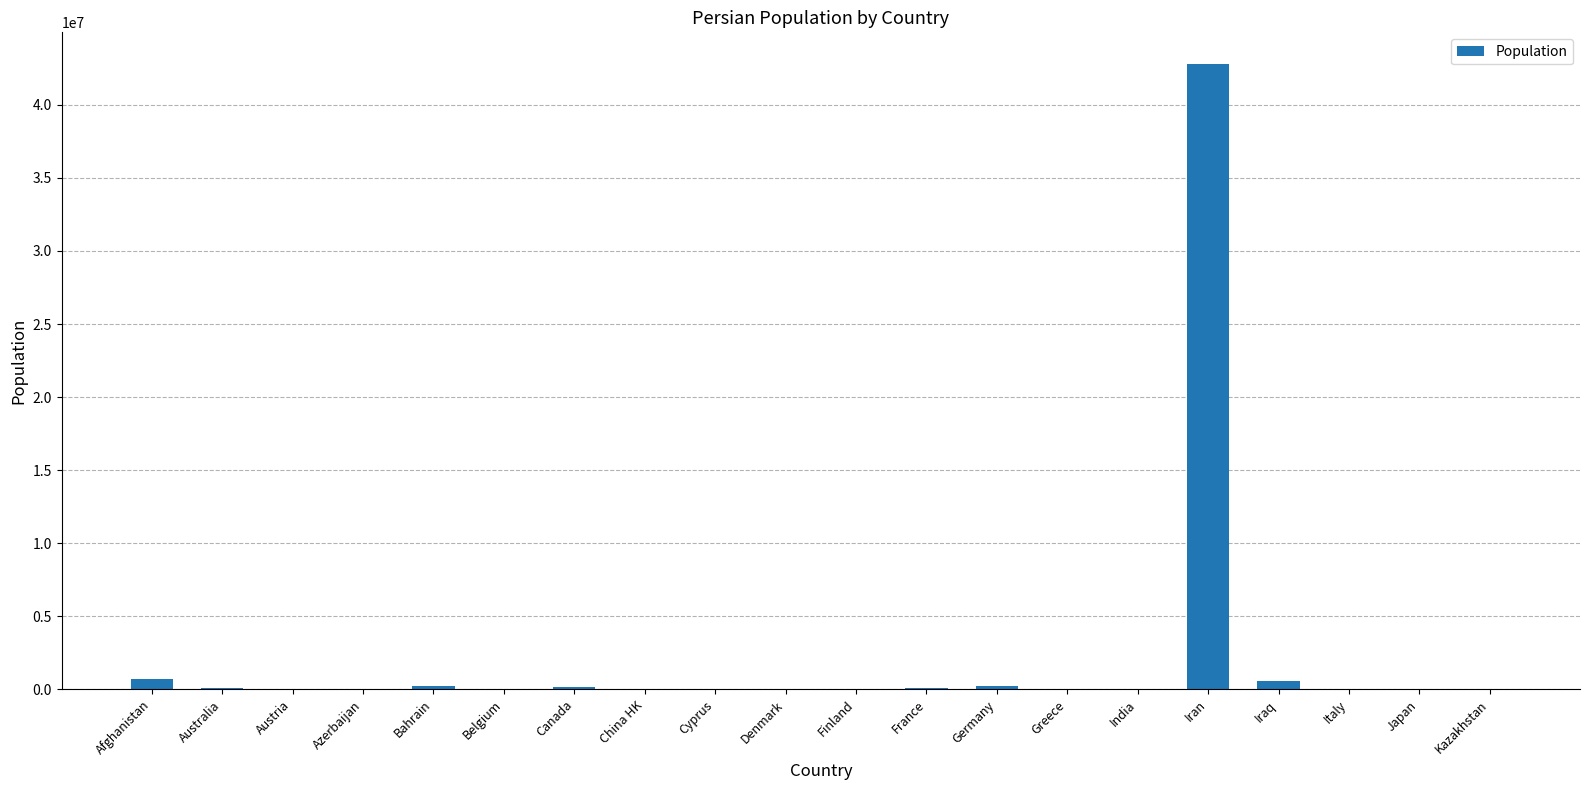

The chart shows a value of 1100 at Greece. True or false?

True